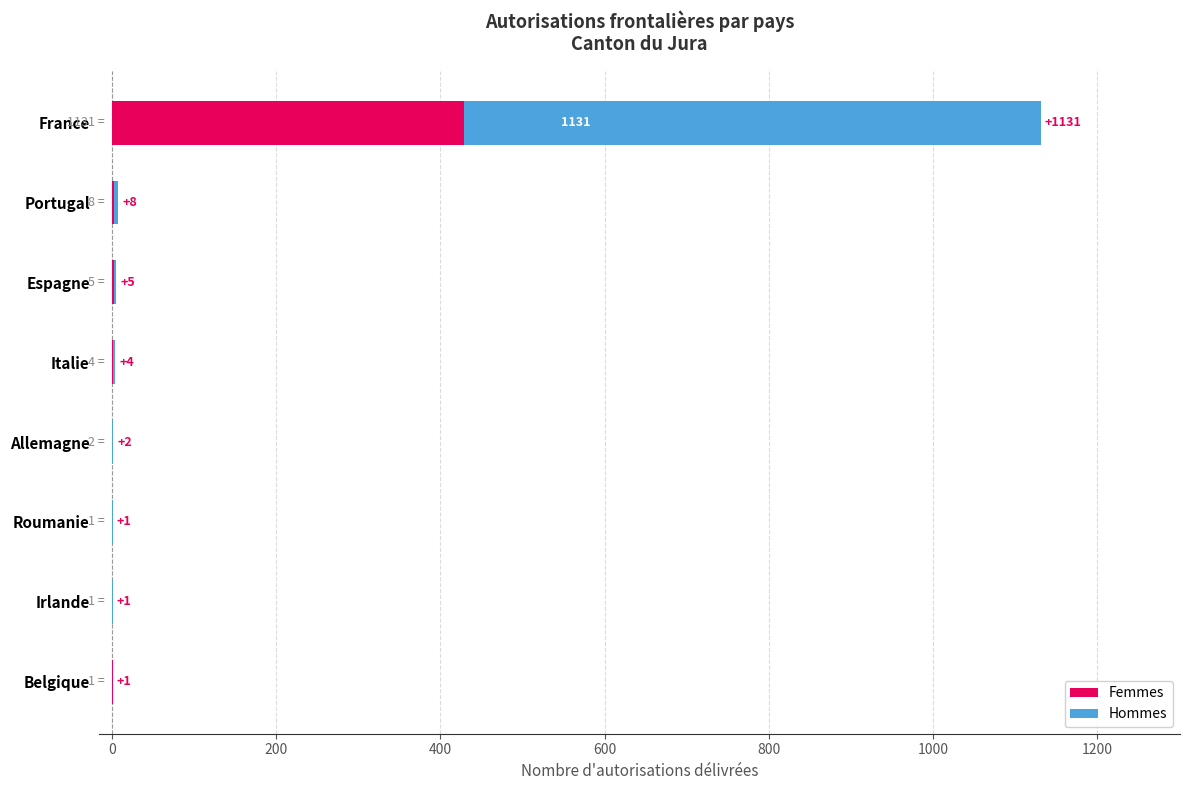

True or false: Femmes has a value of 1 at Belgique.

True